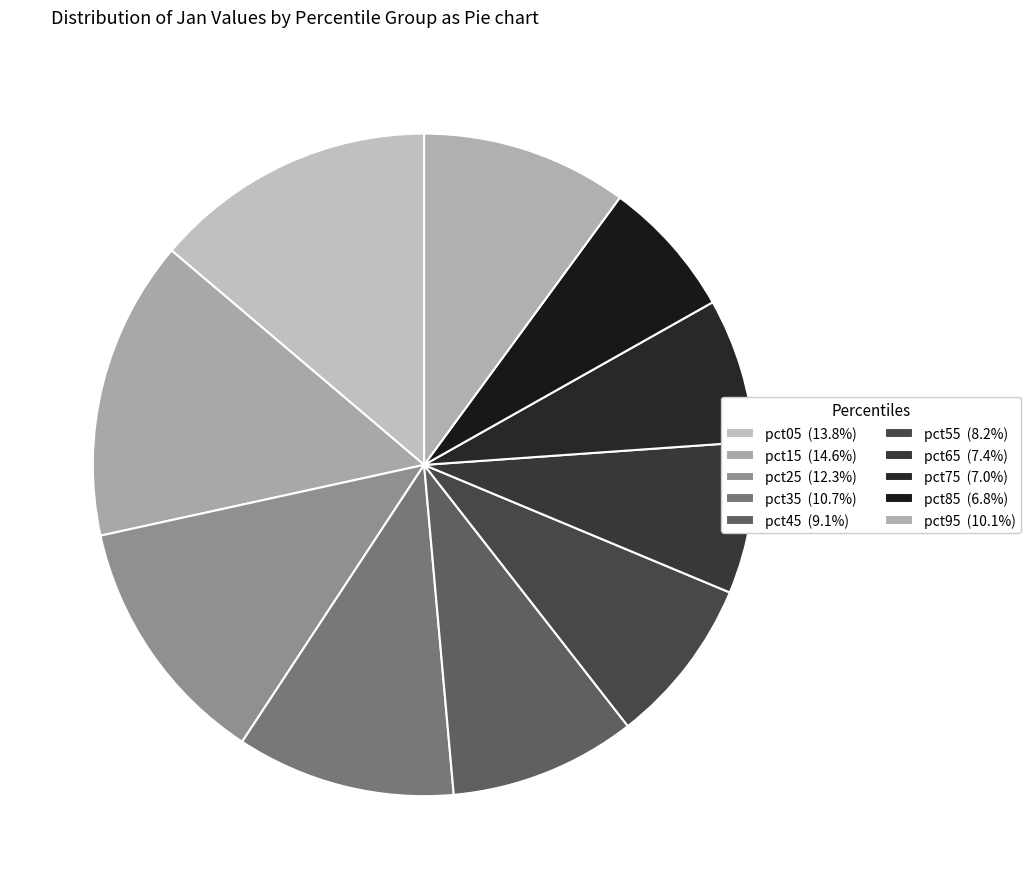

Which category has the smallest portion of the pie?

pct85